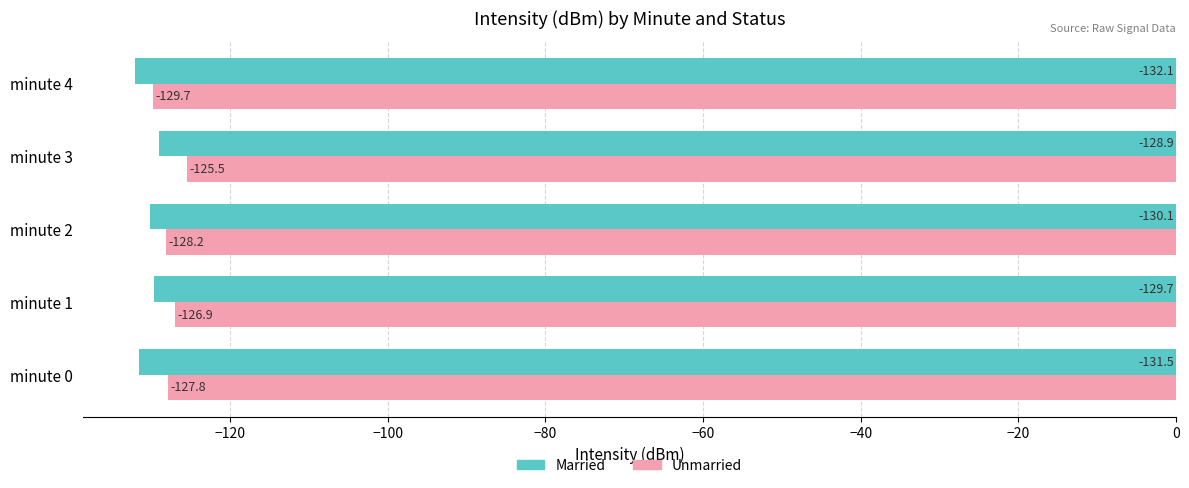

List the series in order of their peak value, highest first.

Unmarried, Married